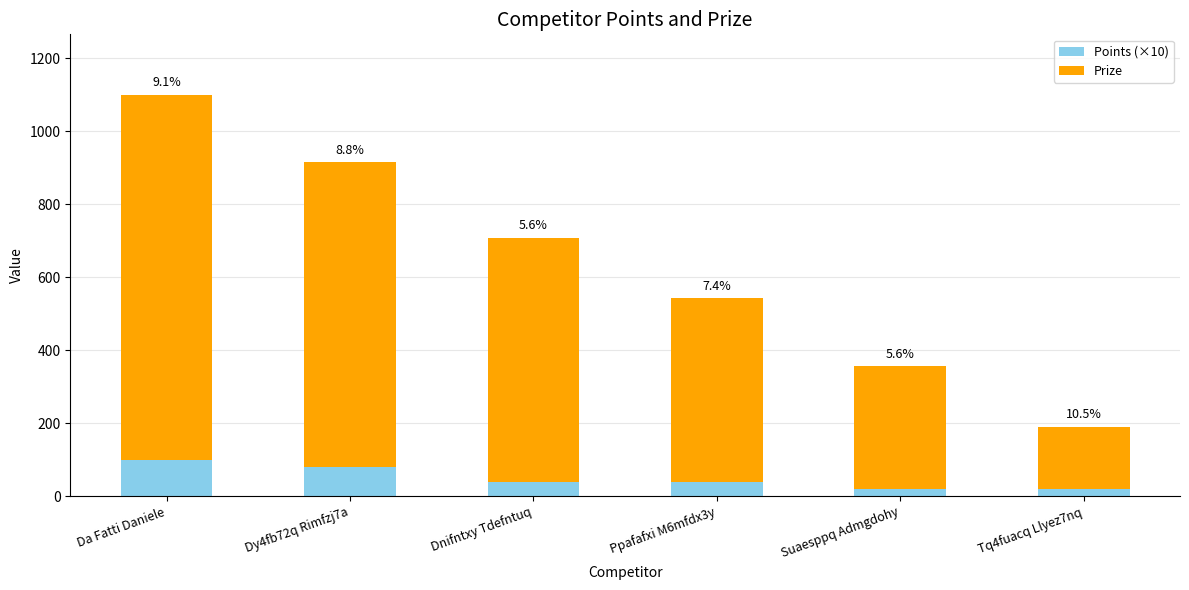

What is the approximate value of Prize at Ppafafxi M6mfdx3y, to the nearest 100?

500